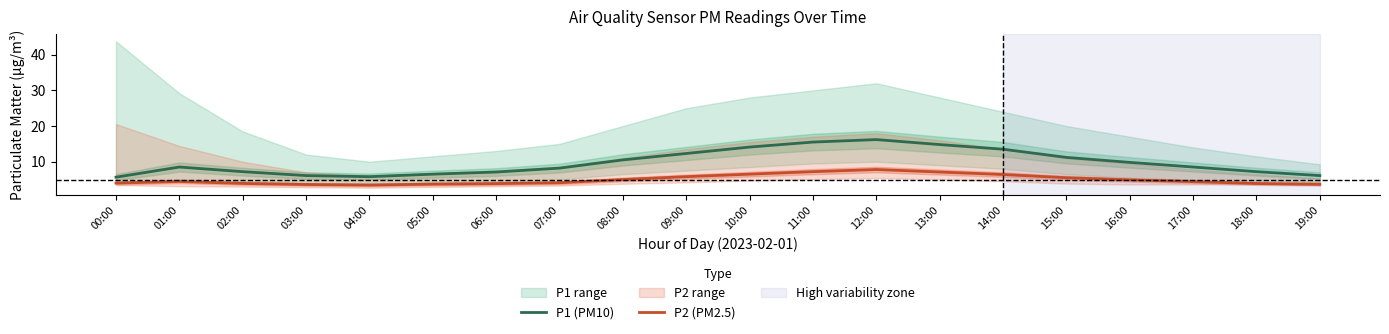

How many lines are shown in the chart?

2